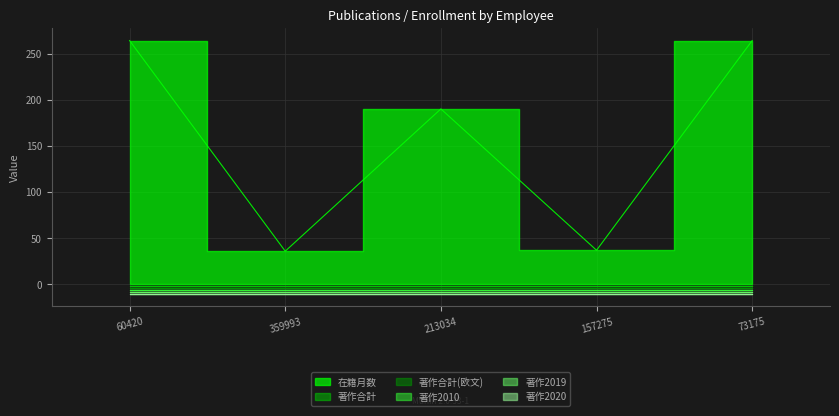

Is the value of 在籍月数 at 157275 greater than the value of 著作2019 at 213034?

Yes